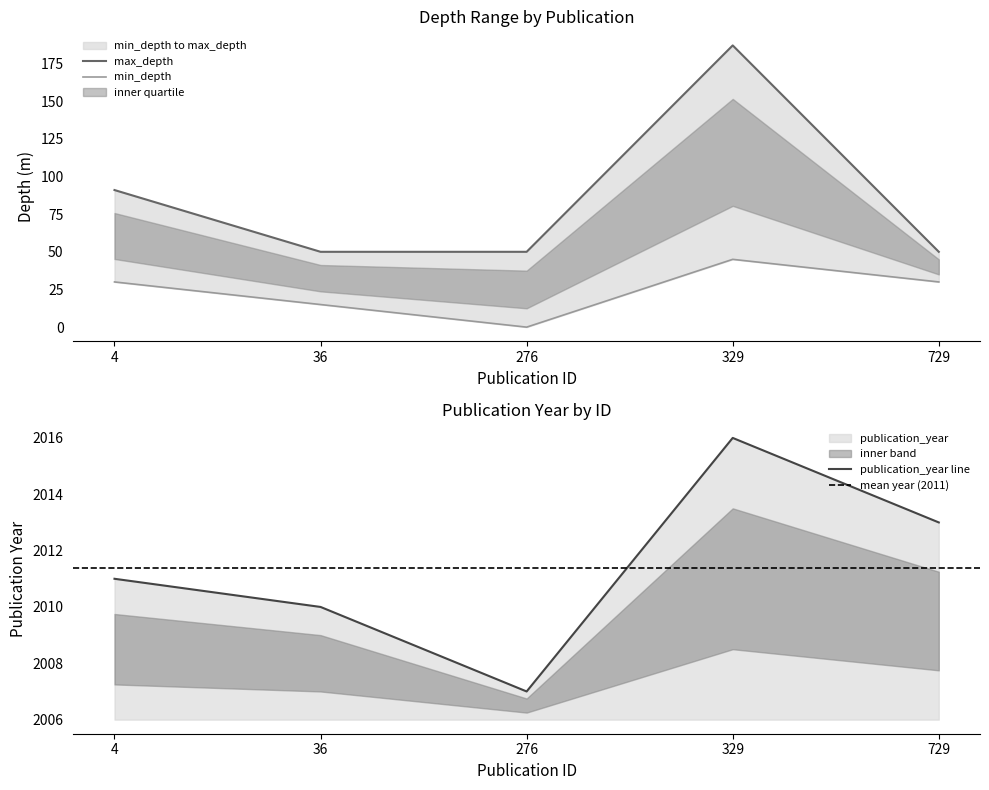

List the labels in order of publication_year line value, largest first.

329, 729, 4, 36, 276